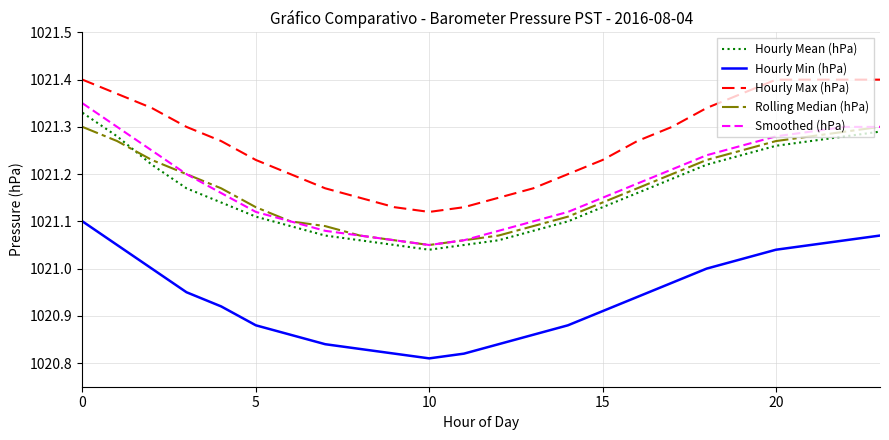

What are all the series names shown in the legend?

Hourly Mean (hPa), Hourly Min (hPa), Hourly Max (hPa), Rolling Median (hPa), Smoothed (hPa)